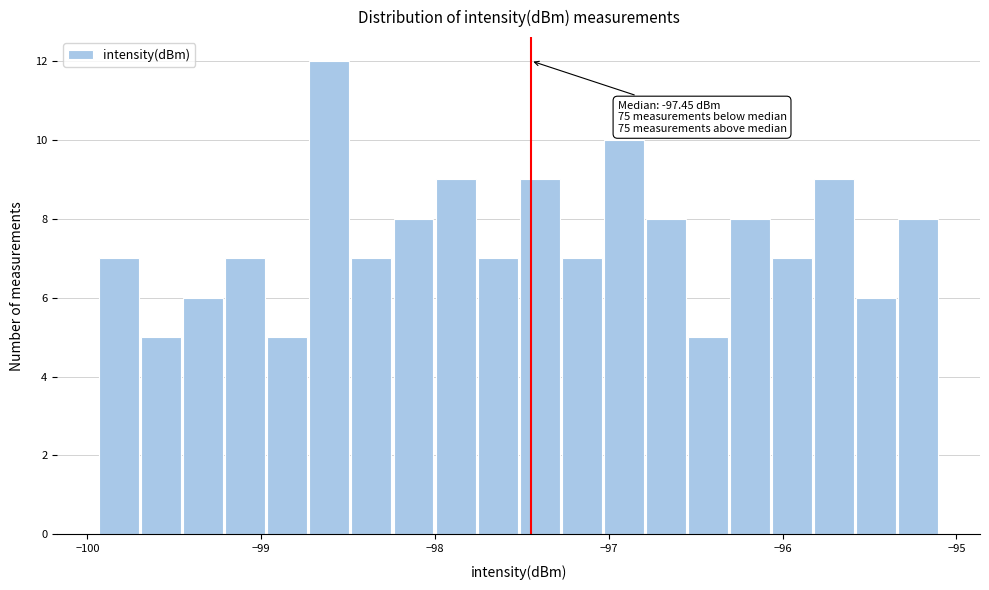

Read against the x-axis, roughly where is the centre of the tallest bar?

-98.6